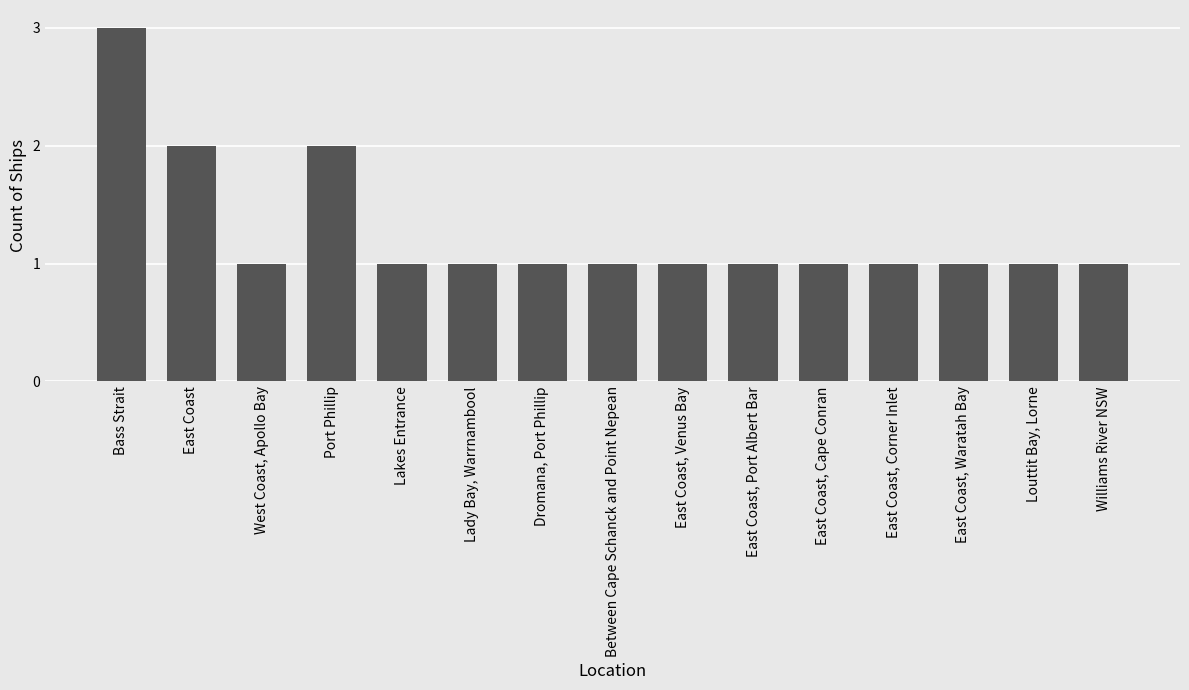

What is the maximum value shown in the chart?

3